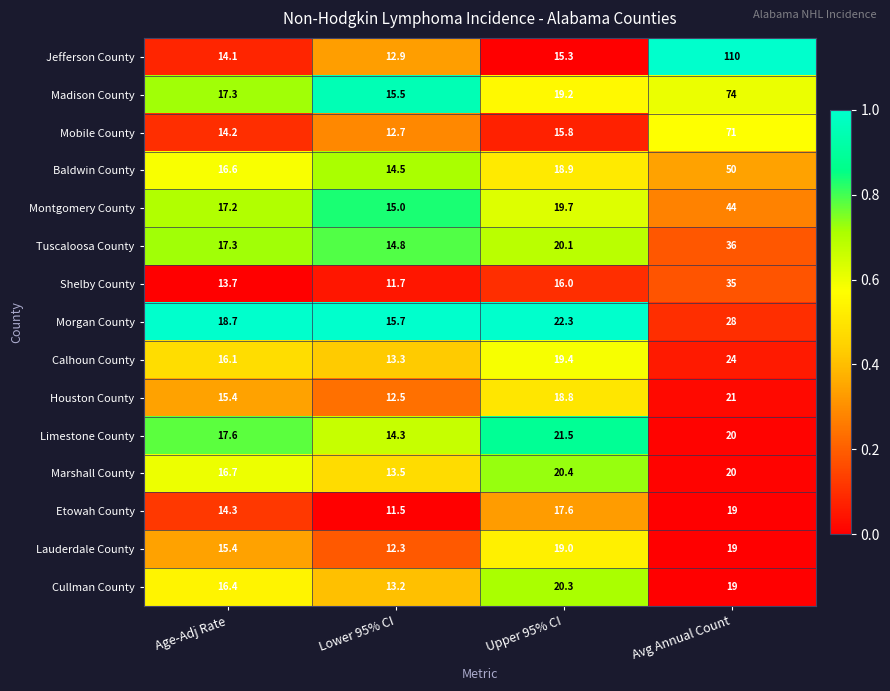

Which label corresponds to the smallest value in the chart?

Lower 95% CI